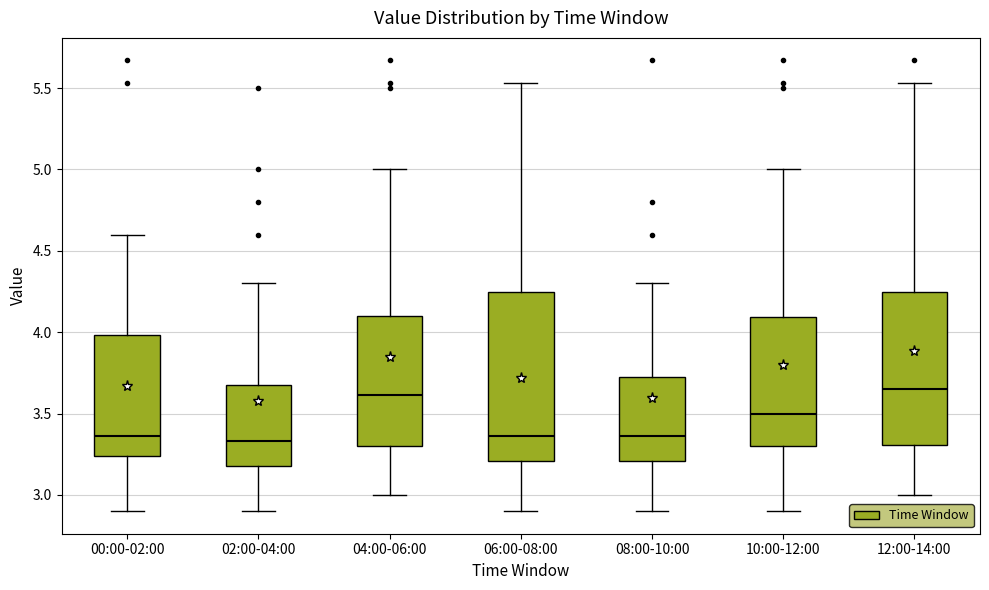

Where does the lower whisker of the box for 00:00-02:00 end on the y-axis? The values are not printed on the chart, so give them approximately, as read against the axis.

2.90